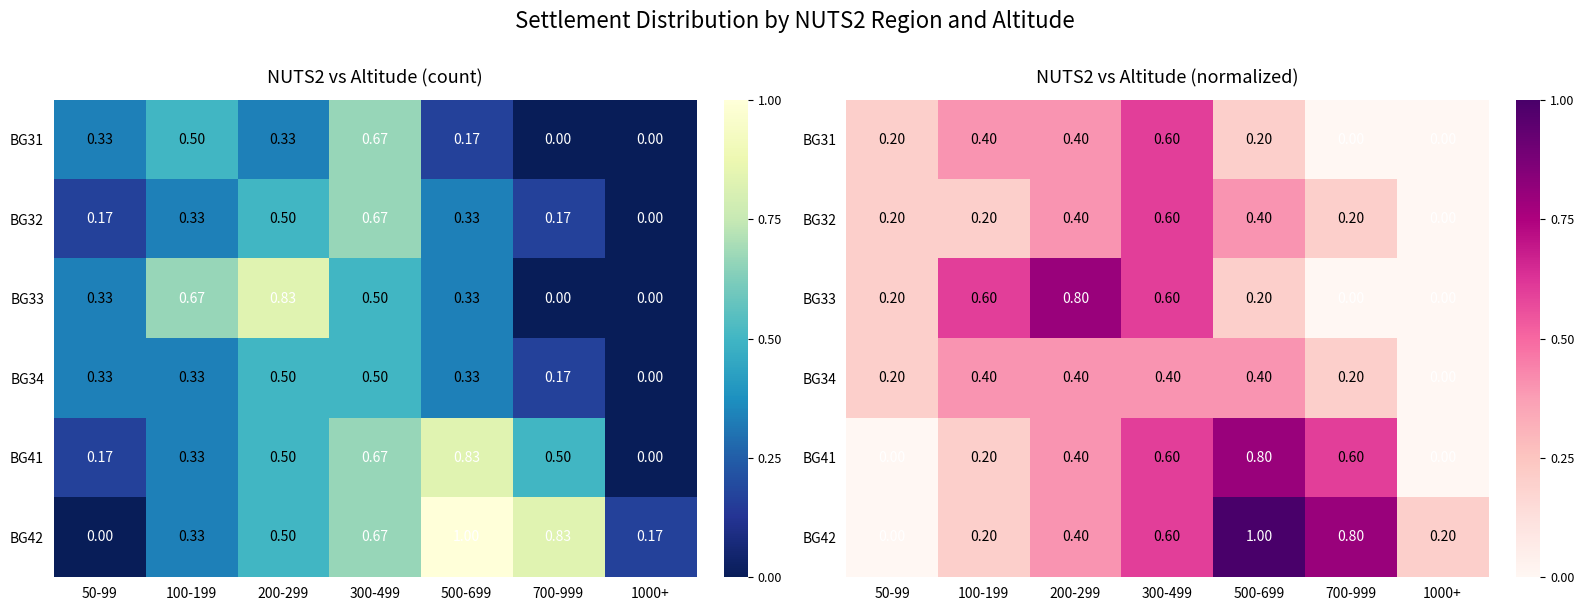

True or false: BG42 has a value of 0.5 at 500-699.

False